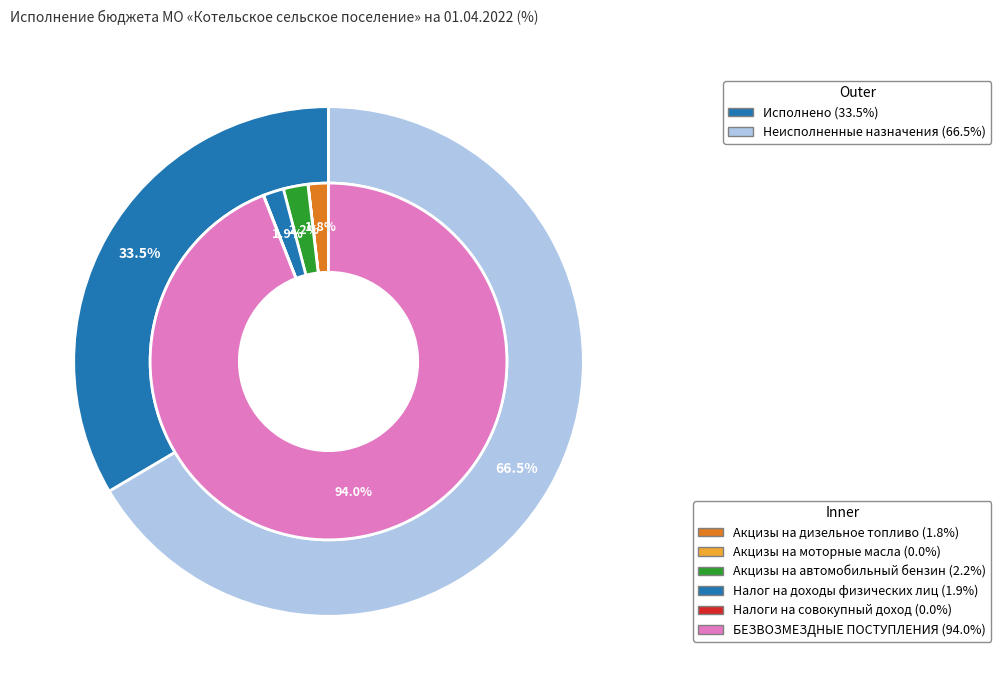

The Налог на доходы физических лиц slice represents 2% of the pie. True or false?

True